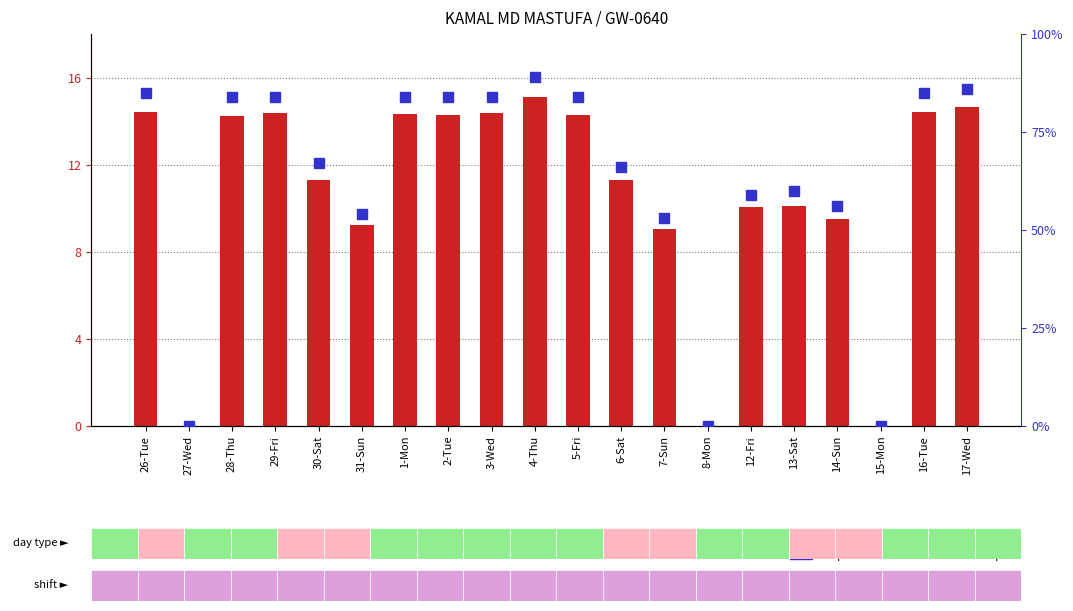

What is the value of the hours worked bar at the 3rd from the left?

14.2